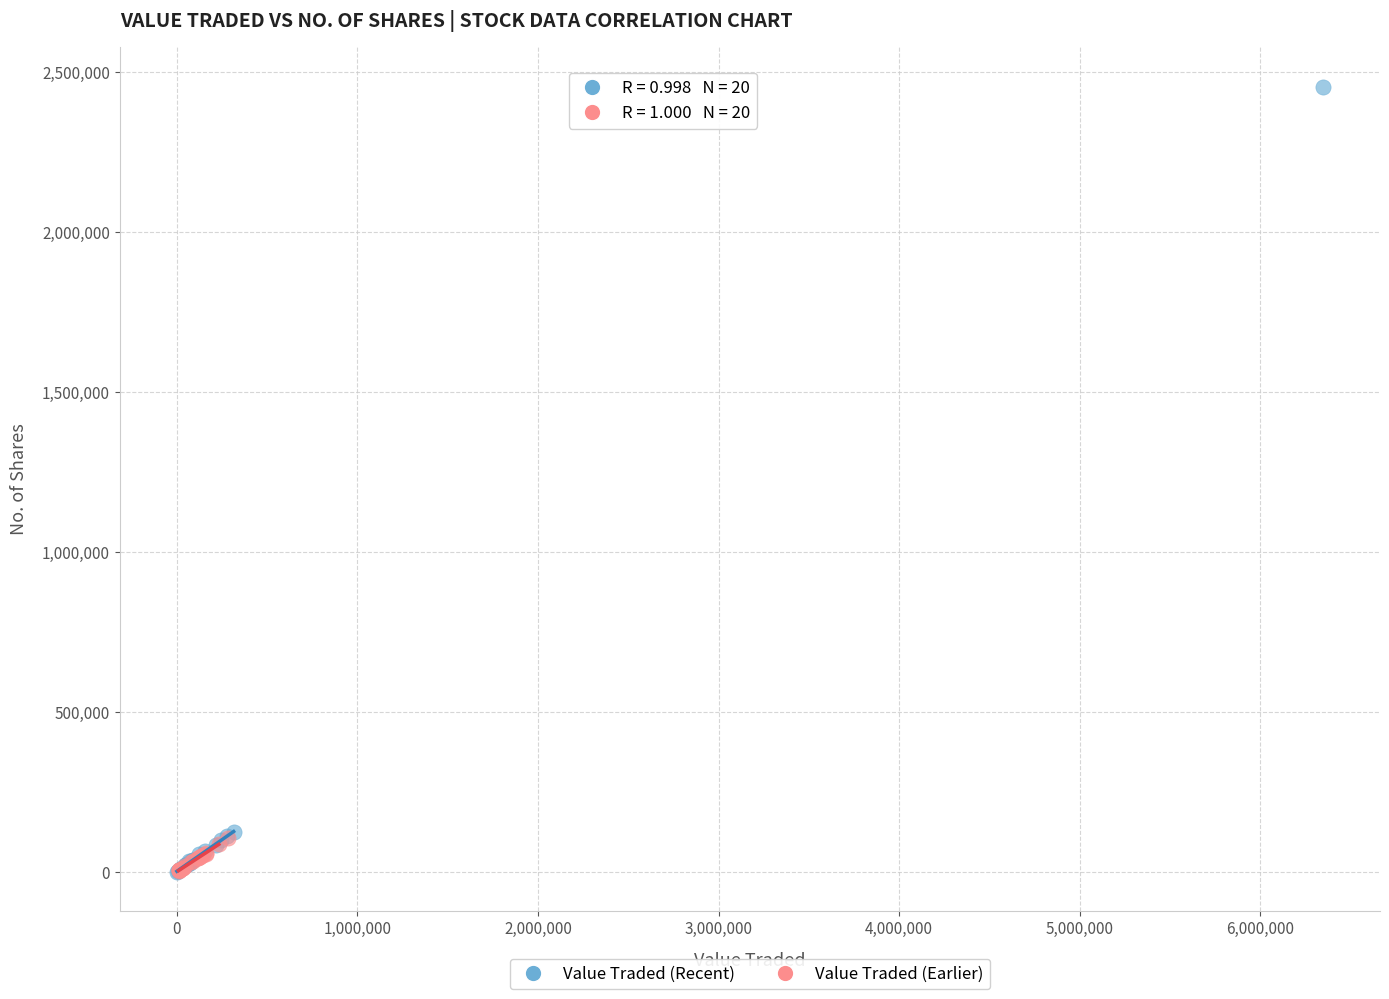

Which series reaches the maximum Y coordinate?

Value Traded (Recent)